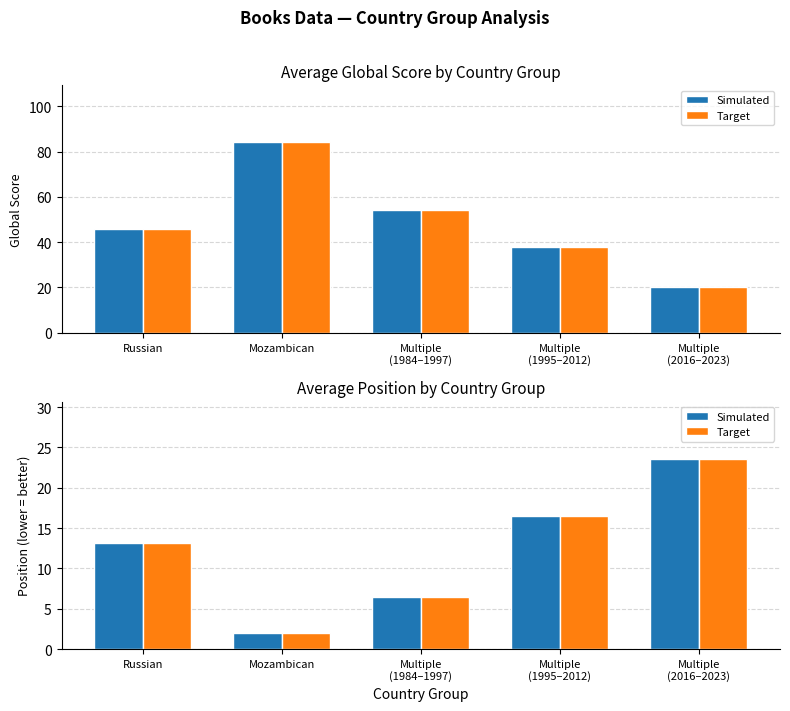

Does the chart contain any negative values?

No